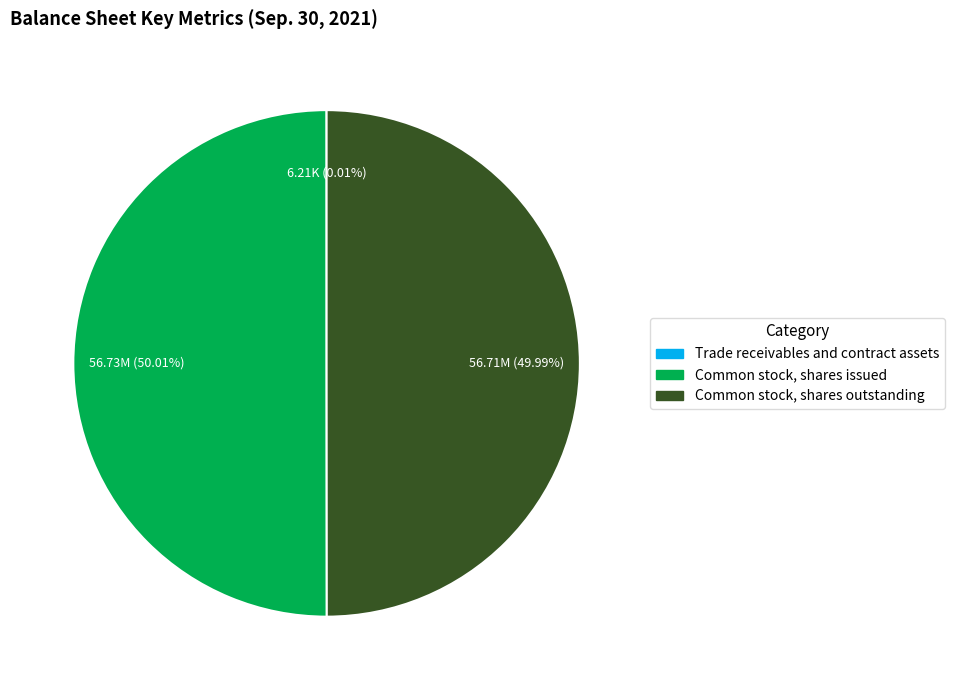

Approximately how many times larger is the value at Common stock, shares outstanding compared to Common stock, shares issued?

1.0